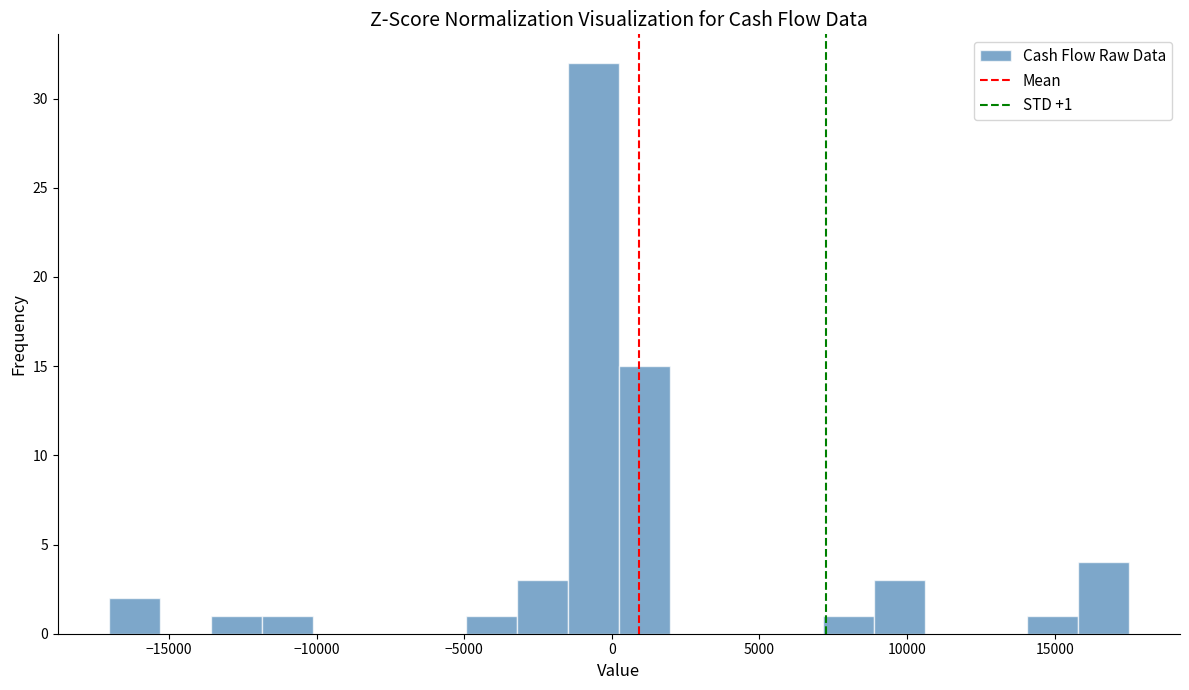

Read against the x-axis, roughly where is the centre of the tallest bar?

-500